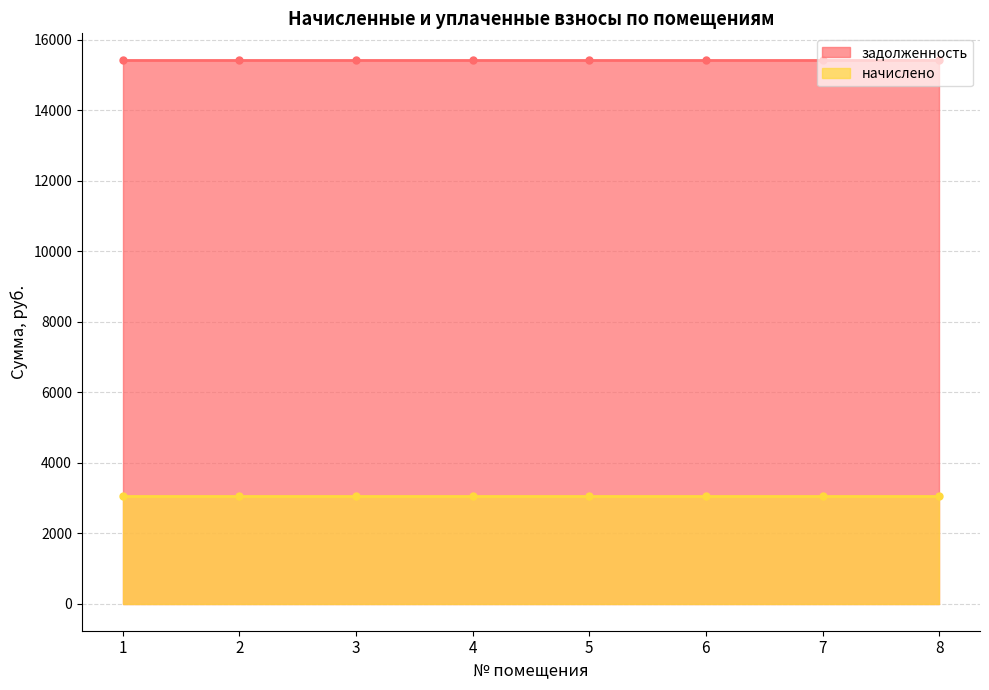

What is the value of the начислено point at the 6th from the left?

3061.8